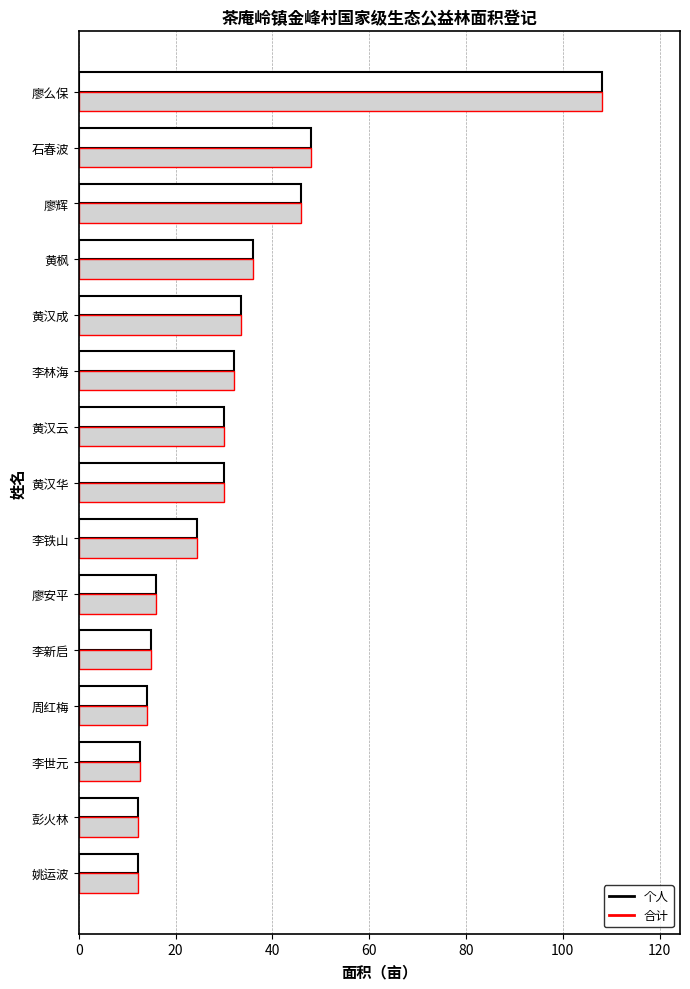

What is the sum of all 合计 values?

470.1